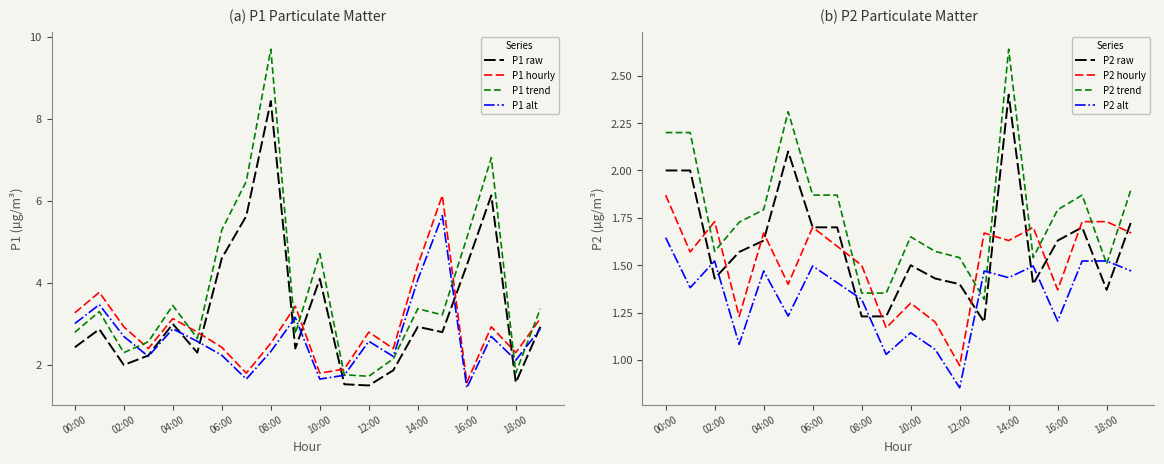

At which label does P1_smooth first exceed 2?

00:00